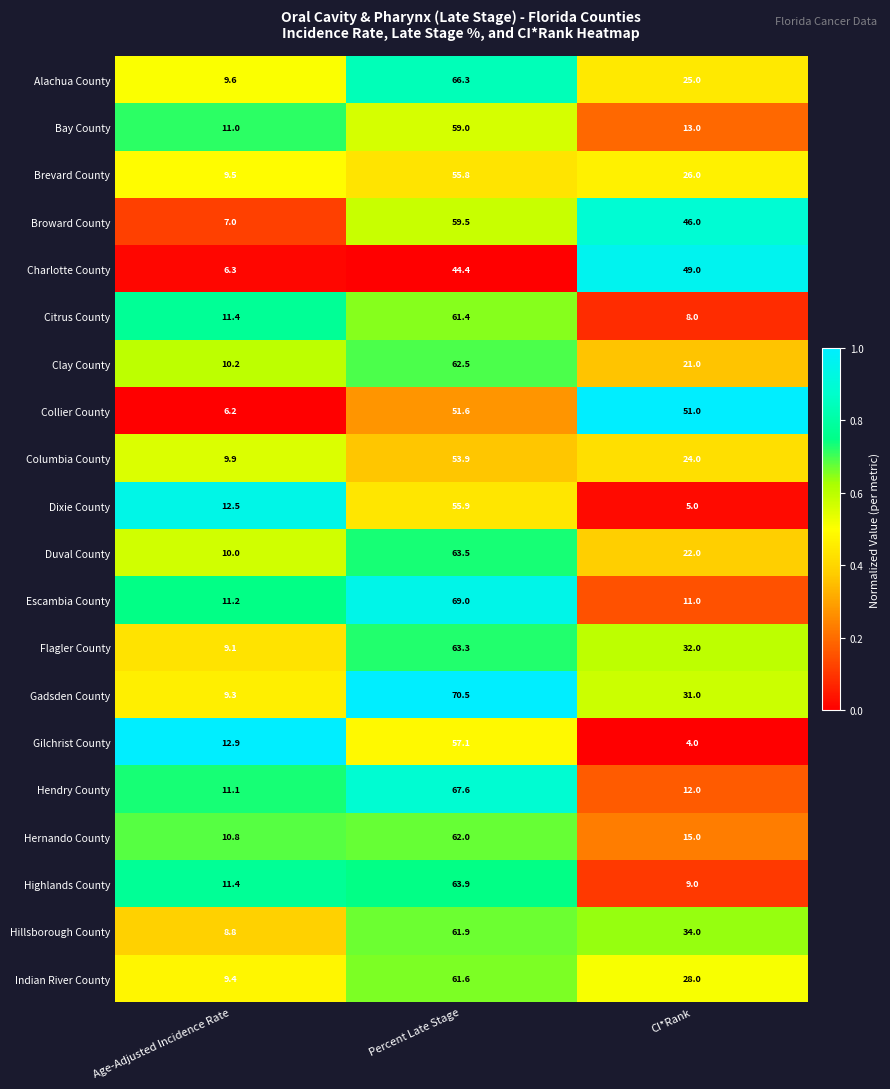

Is it true that Gadsden County equals 14.6 at Age-Adjusted Incidence Rate?

False